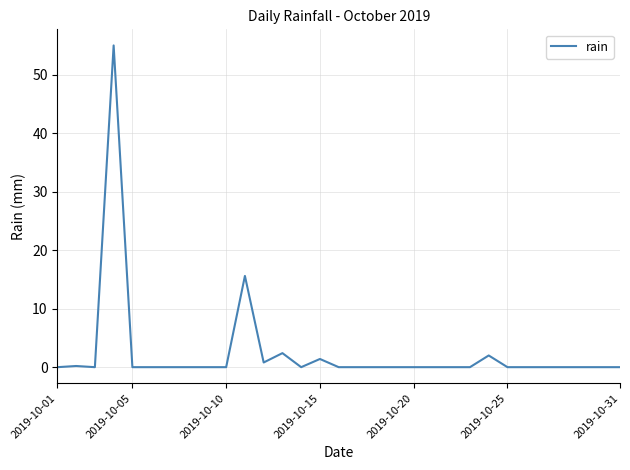

What is the difference between the second highest and minimum values?

15.6